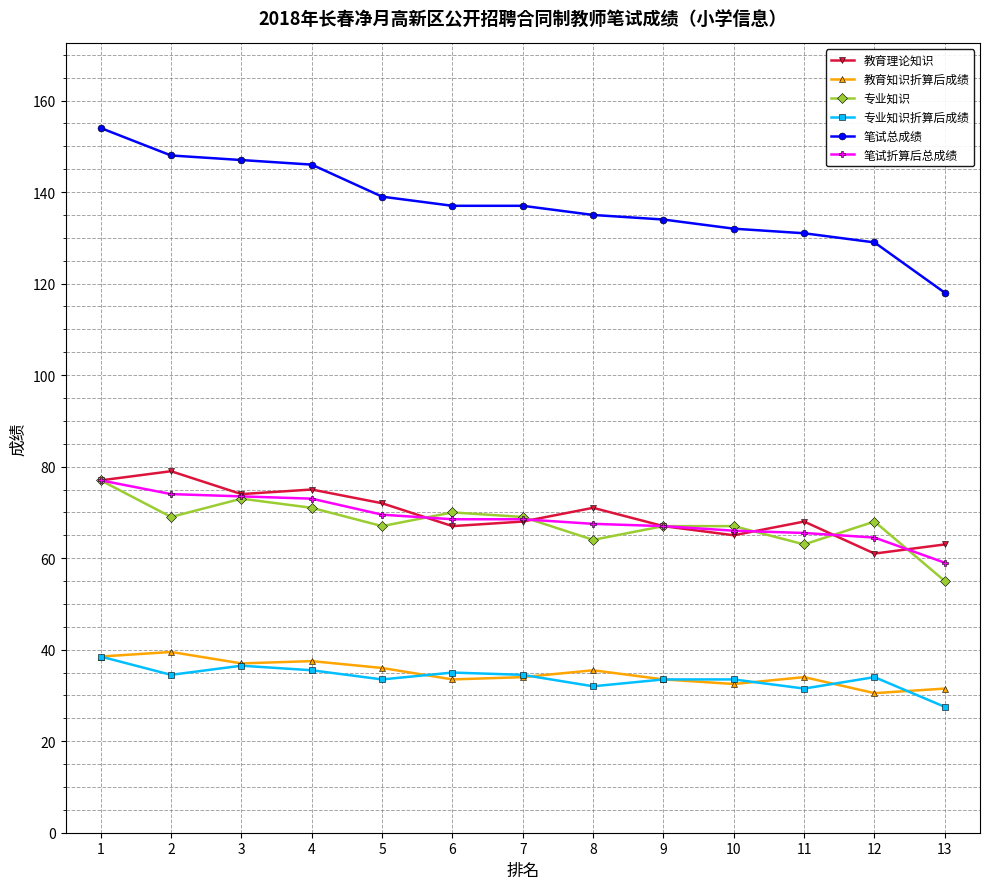

What is the minimum value for 专业知识?

55.0